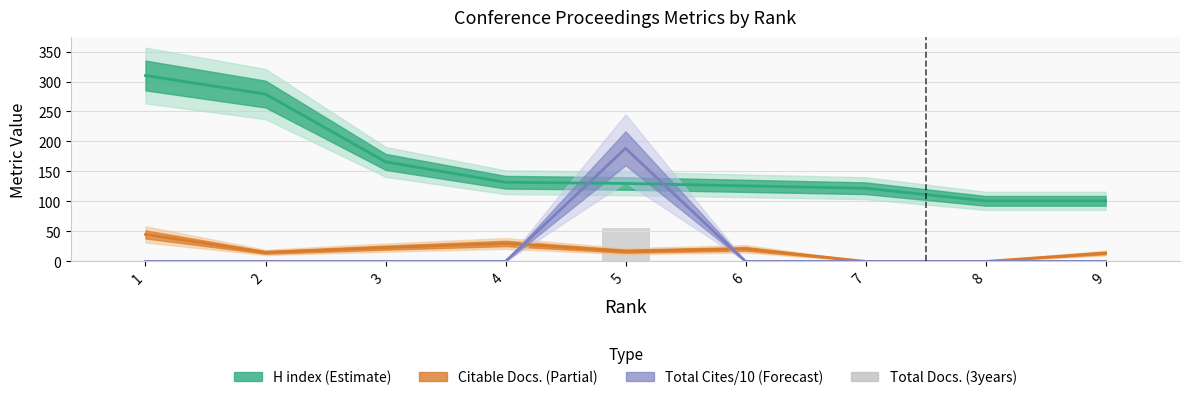

Is it true that the value at 3 is 21?

False